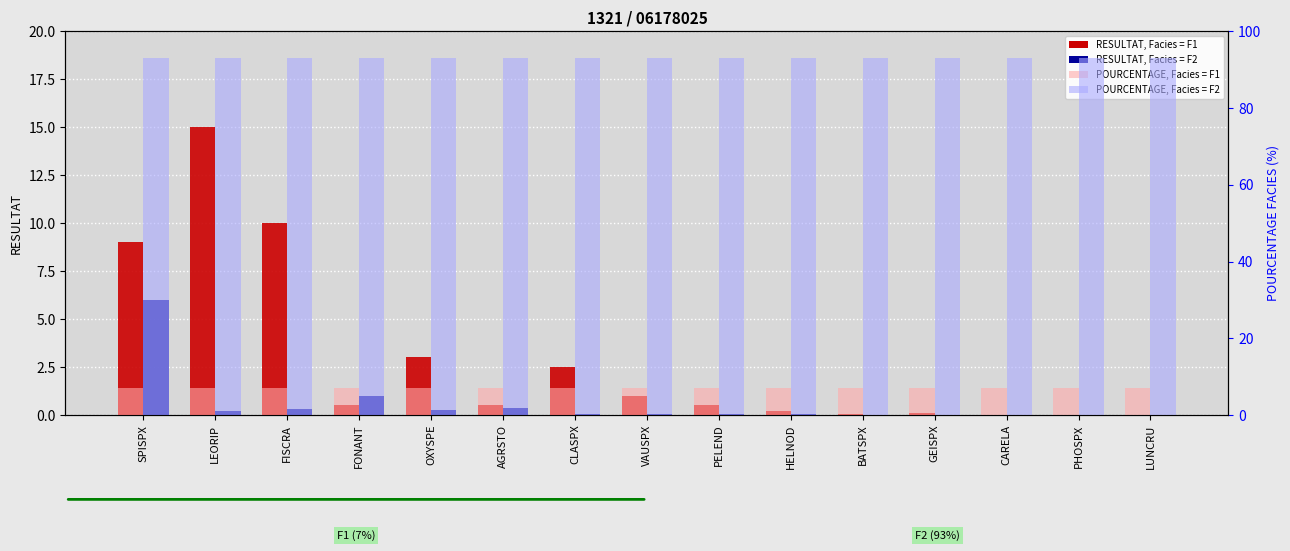

How many categories are shown in the chart?

15